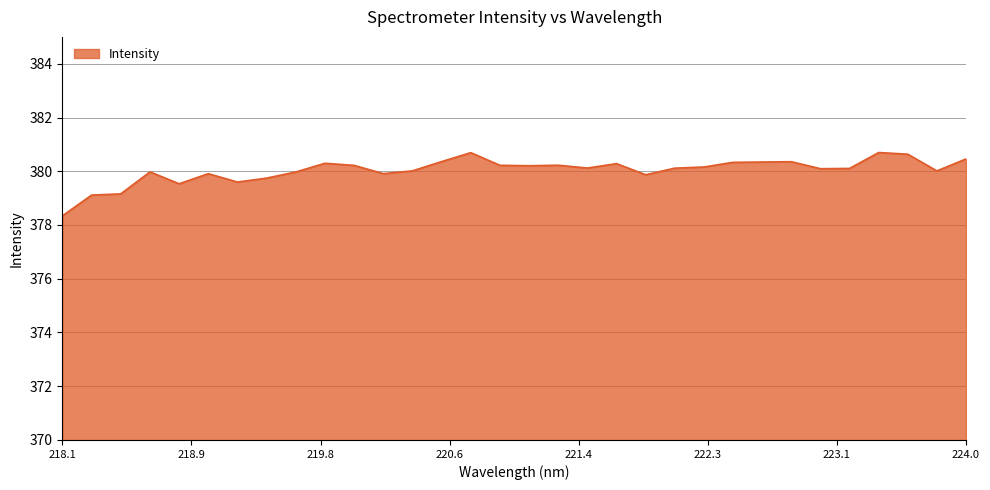

What is the smallest value displayed?

378.3